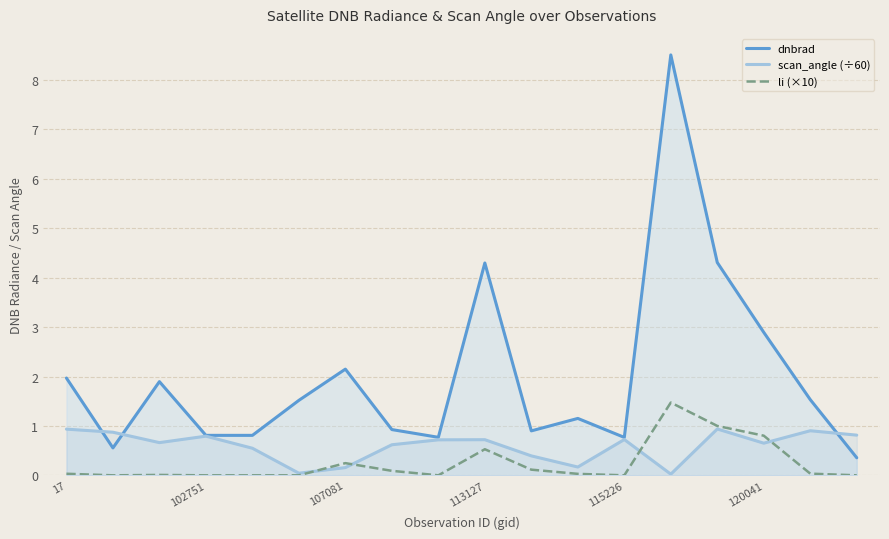

The scan_angle (÷60) series shows 0.6 at 7. True or false?

True